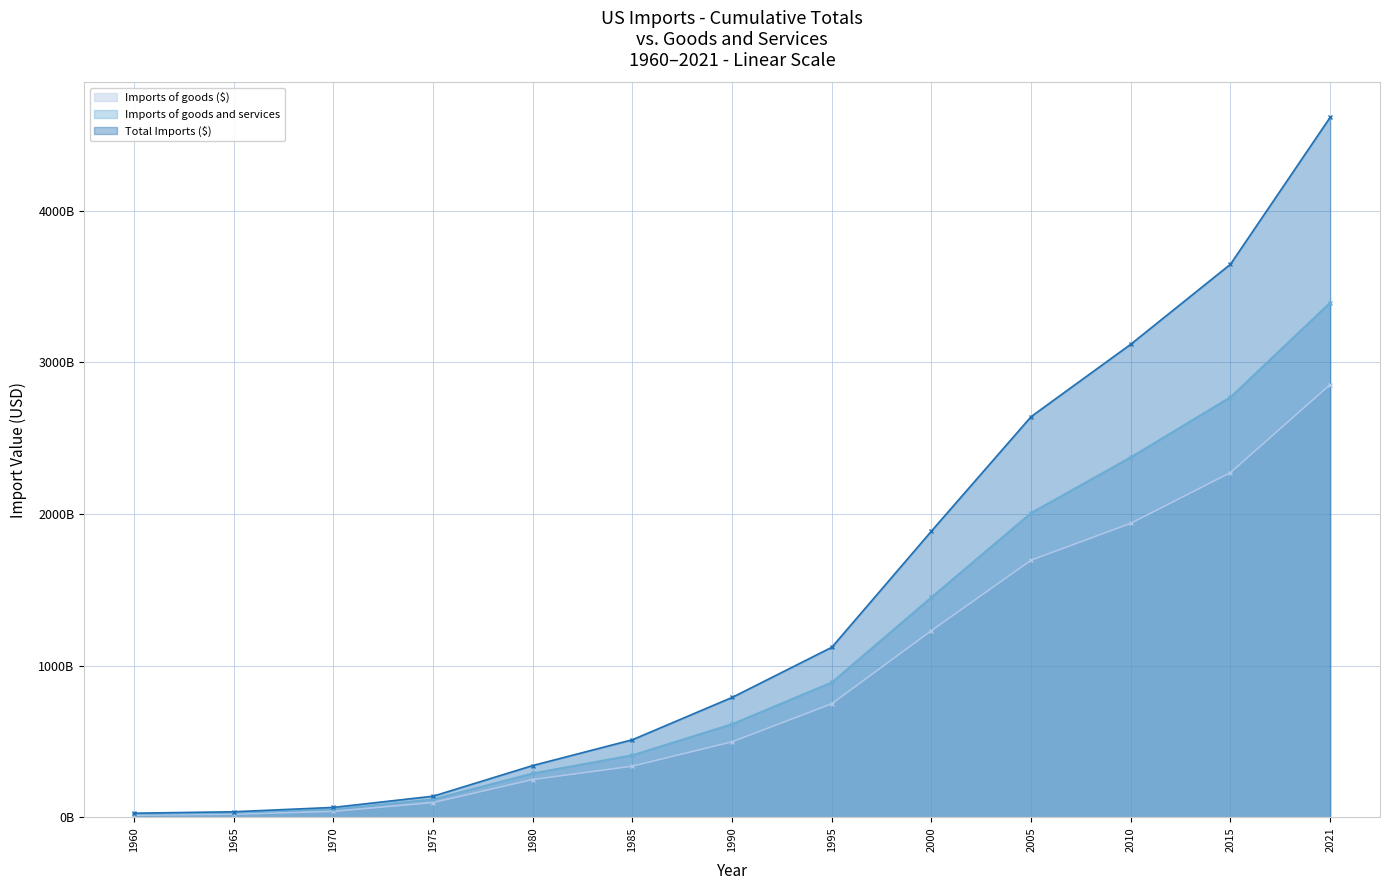

True or false: Total Imports ($) - line has more than 2 points higher than both neighbors.

False